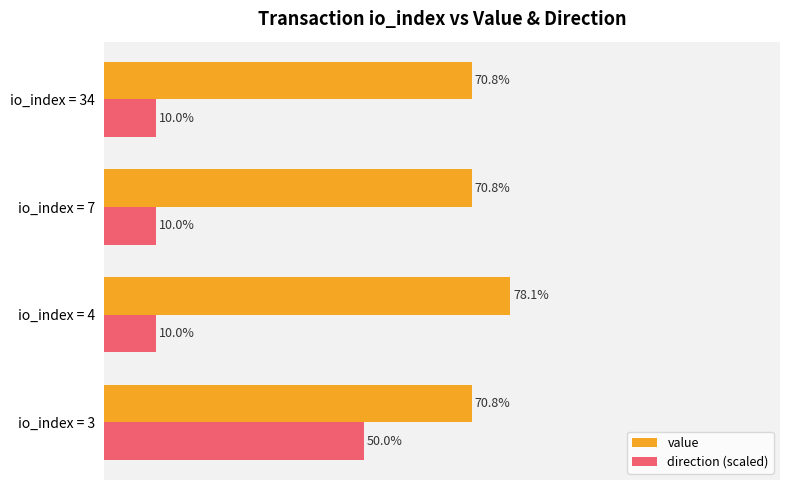

Which series changed the most between io_index = 4 and io_index = 7?

value